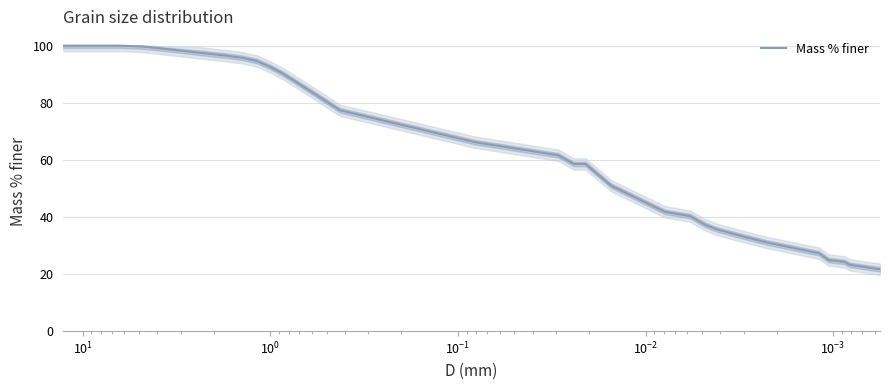

Reading left to right, transcribe all the data shown in this chart.

100.0	100.0	100.0	99.7	97.5	96.9	96.5	95.7	94.6	92.5	90.0	83.7	77.3	66.2	64.6	63.1	61.6	58.5	58.5	50.9	46.4	41.8	40.3	37.1	35.6	33.1	31.0	27.3	24.9	24.3	23.2	21.7